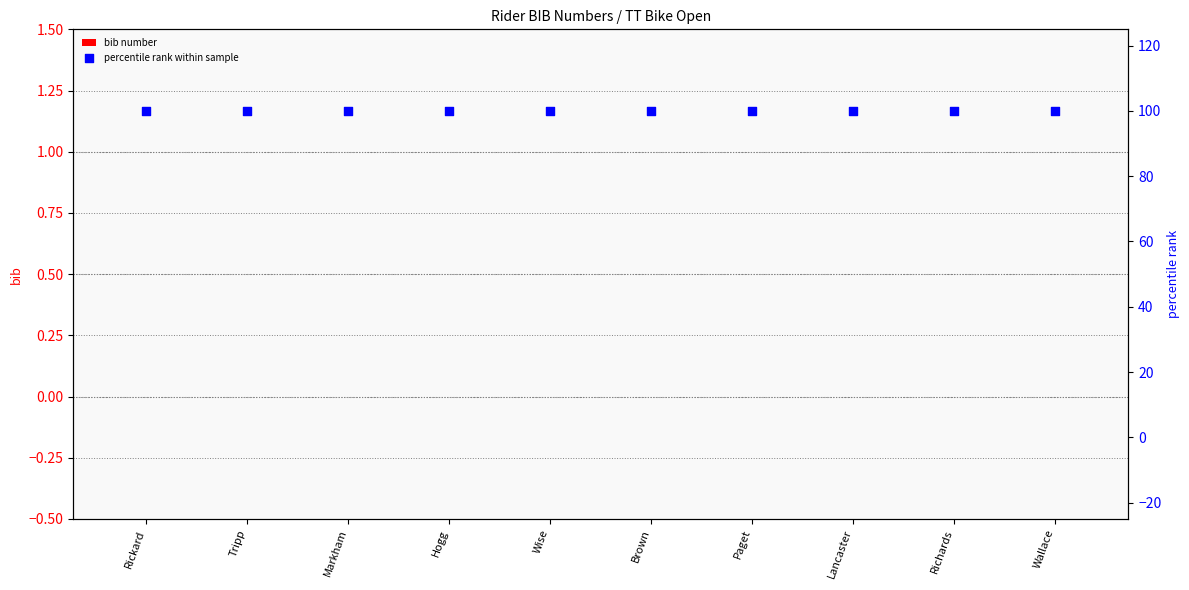

Which series contains the highest Y value?

percentile rank within sample